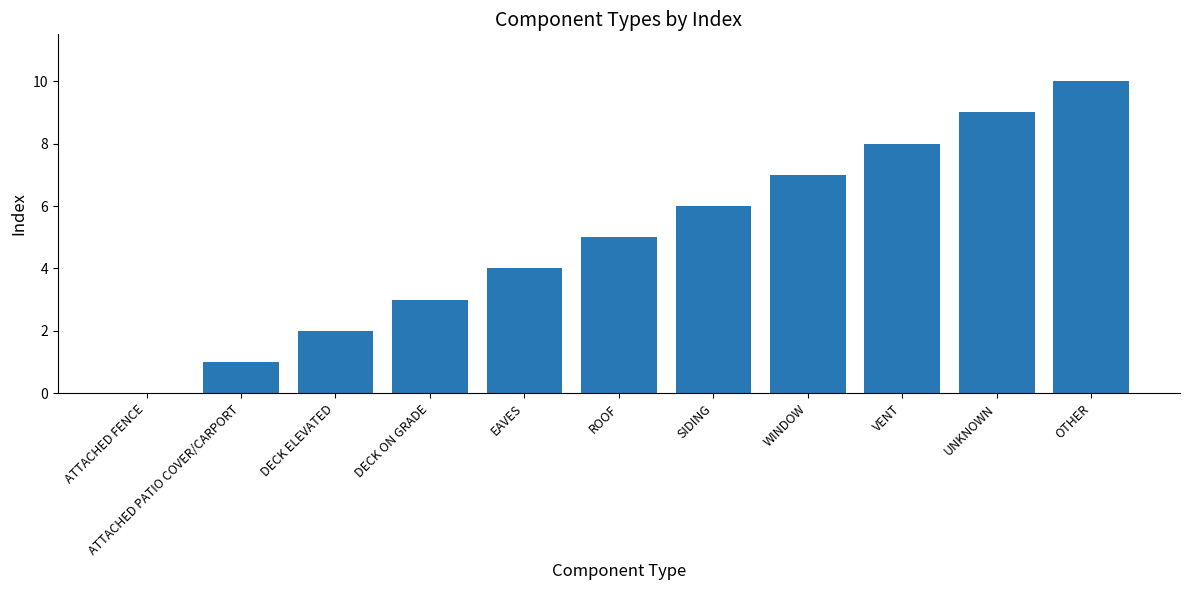

Are the bars horizontal?

No